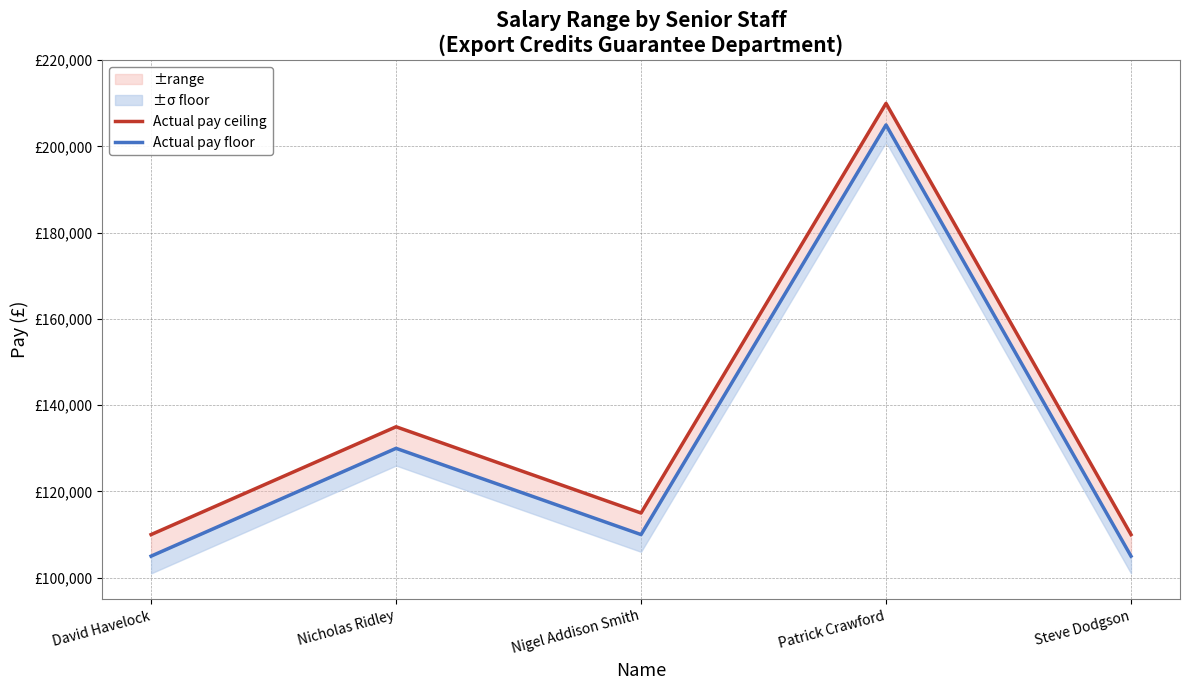

Is it true that Actual pay ceiling equals 134999 at Nicholas Ridley?

True